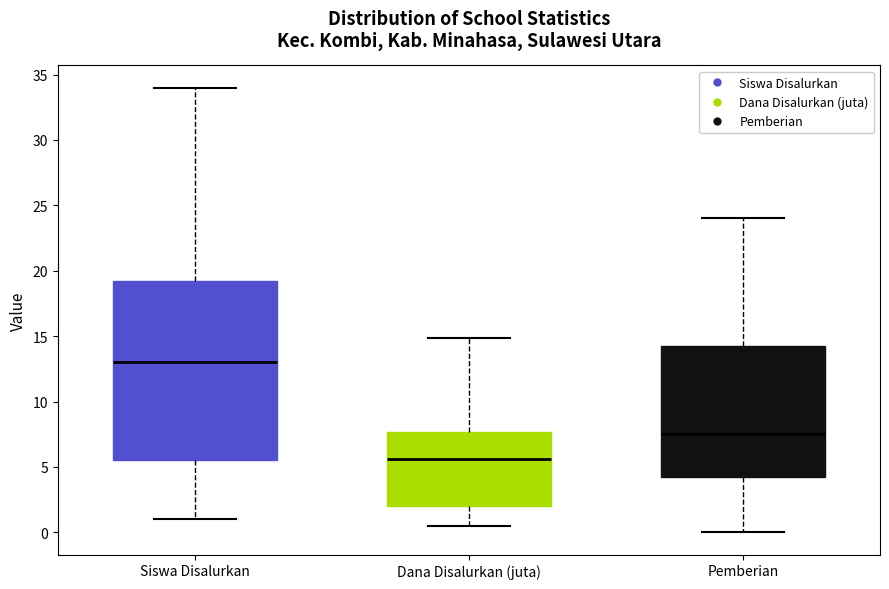

Which box has the lowest median line?

Dana Disalurkan (juta)